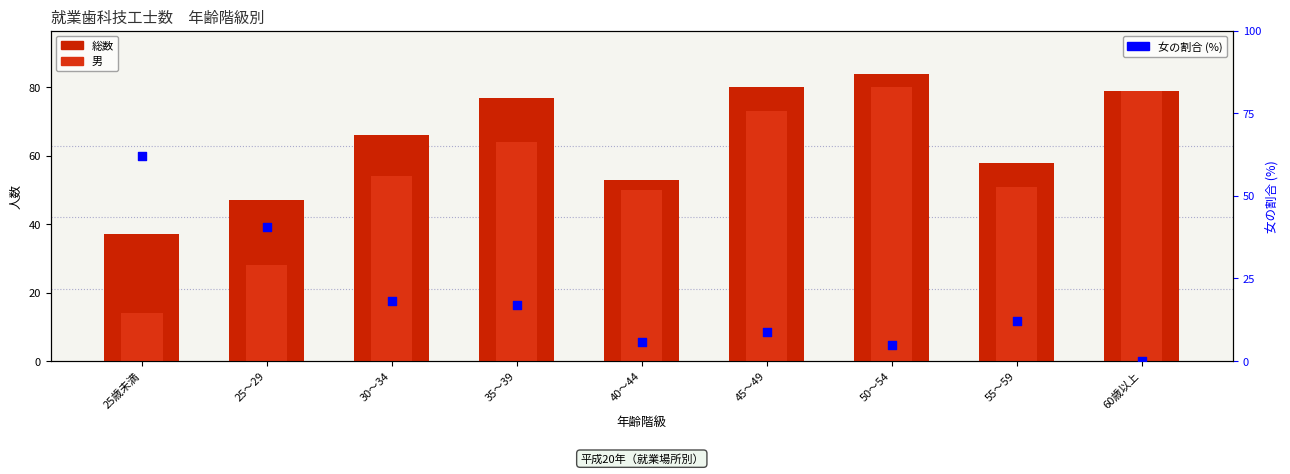

What are all the series names shown in the legend?

総数, 男, 女の割合 (%)